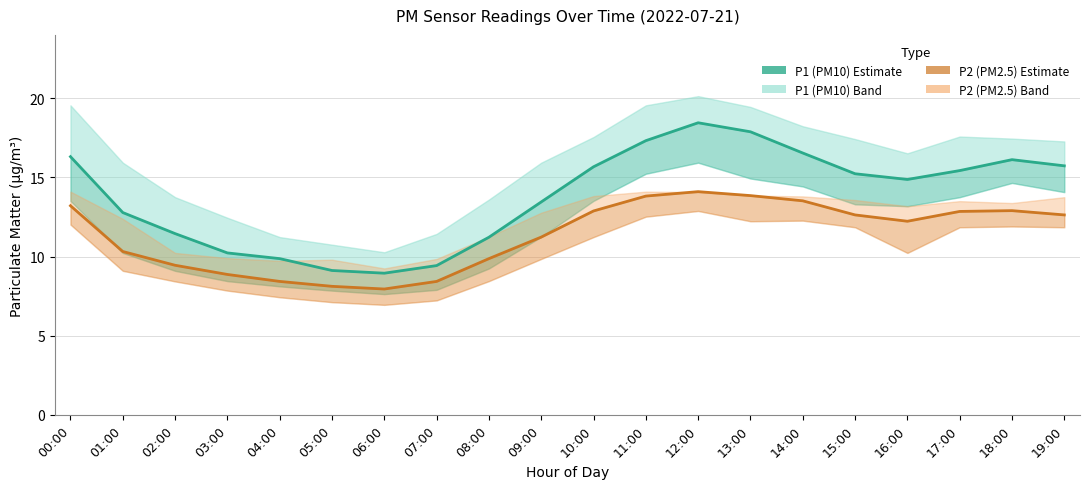

Does the chart have visible grid lines?

Yes